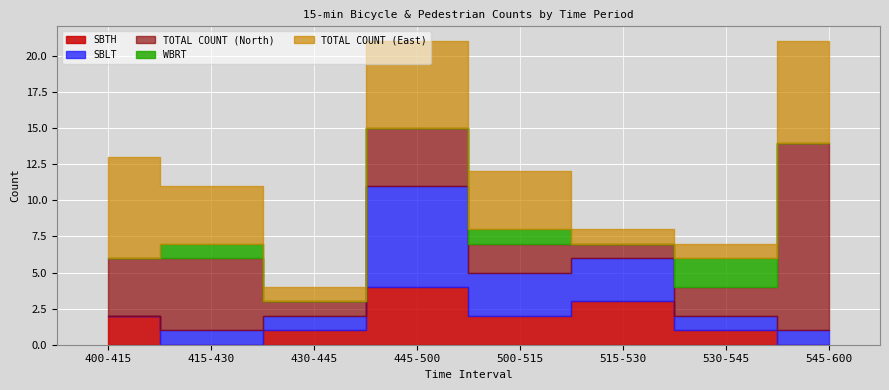

Is the value of SBLT at 430-445 greater than the value of TOTAL COUNT (North) at 415-430?

No